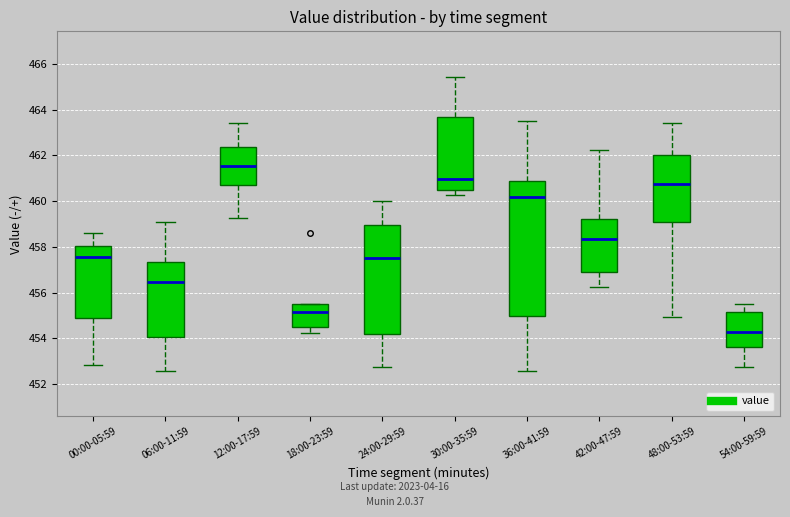

Reading left to right, transcribe this box plot: for each box, give where its median line is, the range the box spans, and where its two whiskers end, as read against the y-axis. The values are not printed on the chart, so give them approximately, as read against the axis.

00:00-05:59: median 457.6, box 454.8 to 458.0, whiskers 452.8 to 458.6
06:00-11:59: median 456.4, box 454.0 to 457.4, whiskers 452.6 to 459.0
12:00-17:59: median 461.6, box 460.8 to 462.4, whiskers 459.2 to 463.4
18:00-23:59: median 455.2, box 454.4 to 455.4, whiskers 454.2 to 455.6
24:00-29:59: median 457.6, box 454.2 to 459.0, whiskers 452.8 to 460.0
30:00-35:59: median 461.0, box 460.4 to 463.6, whiskers 460.2 to 465.4
36:00-41:59: median 460.2, box 455.0 to 460.8, whiskers 452.6 to 463.6
42:00-47:59: median 458.4, box 456.8 to 459.2, whiskers 456.2 to 462.2
48:00-53:59: median 460.8, box 459.2 to 462.0, whiskers 455.0 to 463.4
54:00-59:59: median 454.2, box 453.6 to 455.2, whiskers 452.8 to 455.6